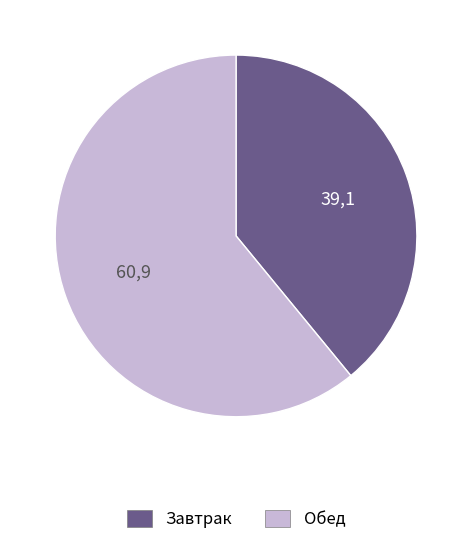

What is the majority slice?

Обед